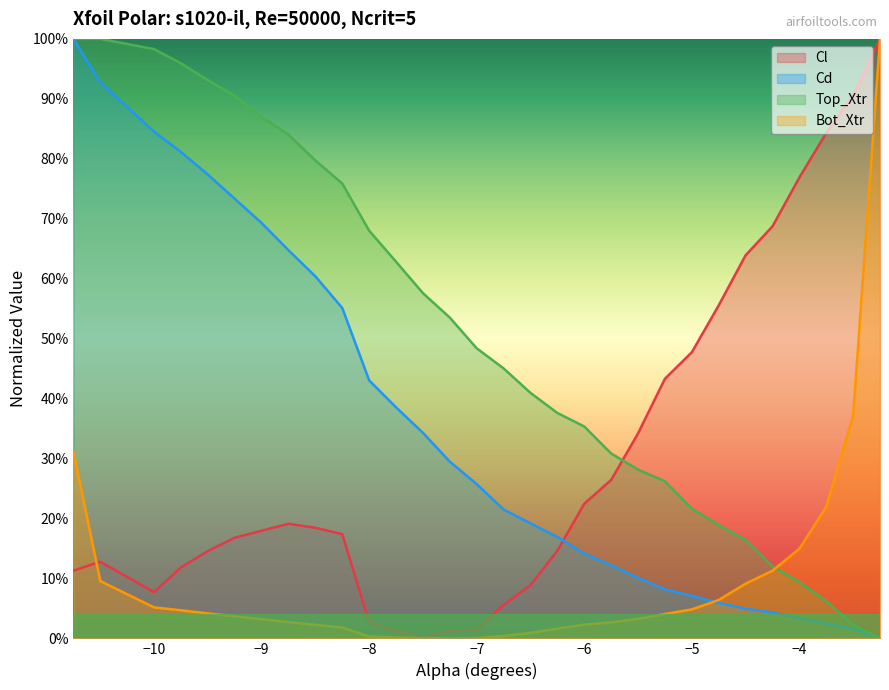

What is the highest value of the Bot_Xtr series?

1.0